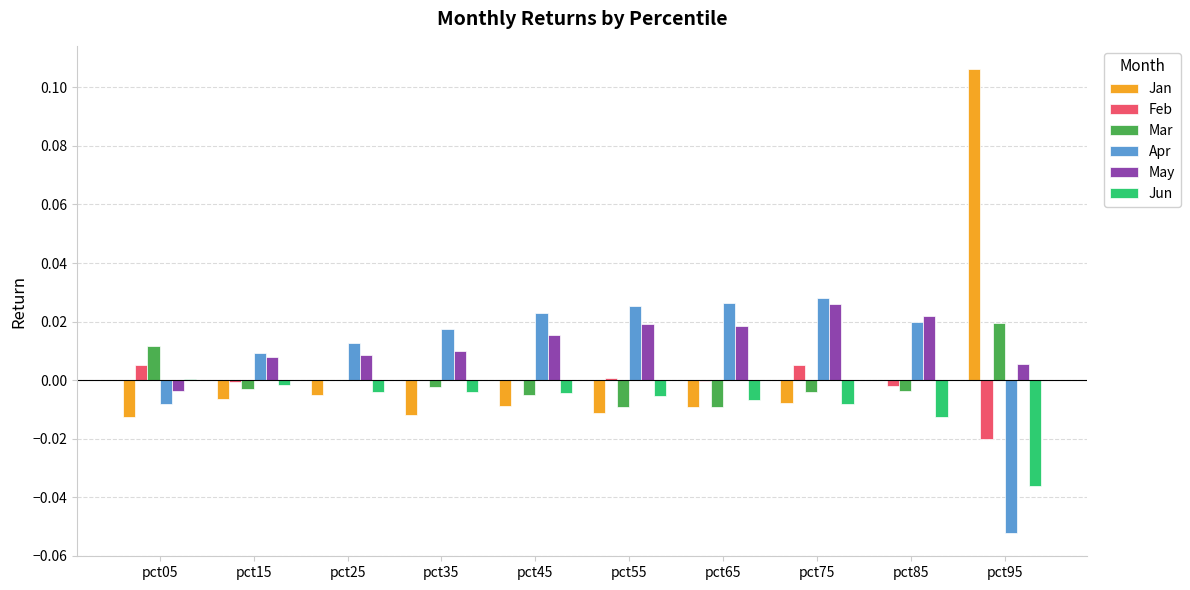

Which category has the highest value across all series?

pct95